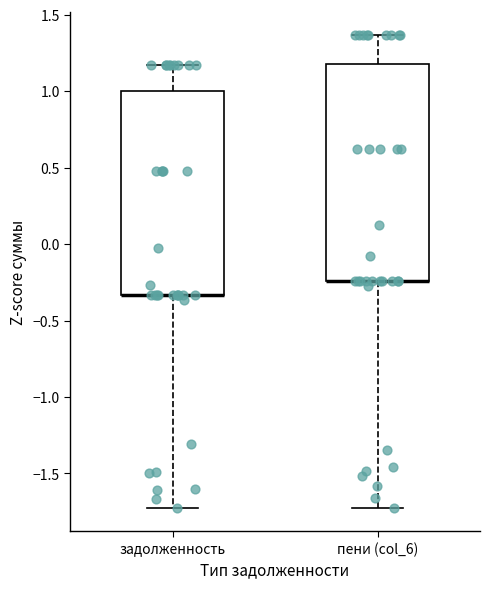

Reading left to right, transcribe this box plot: for each box, give where its median line is, the range the box spans, and where its two whiskers end, as read against the y-axis. The values are not printed on the chart, so give them approximately, as read against the axis.

задолженность: median -0.35 (drawn on the box's lower edge), box -0.35 to 1.00, whiskers -1.75 to 1.15
пени (col_6): median -0.25 (drawn on the box's lower edge), box -0.25 to 1.20, whiskers -1.70 to 1.35